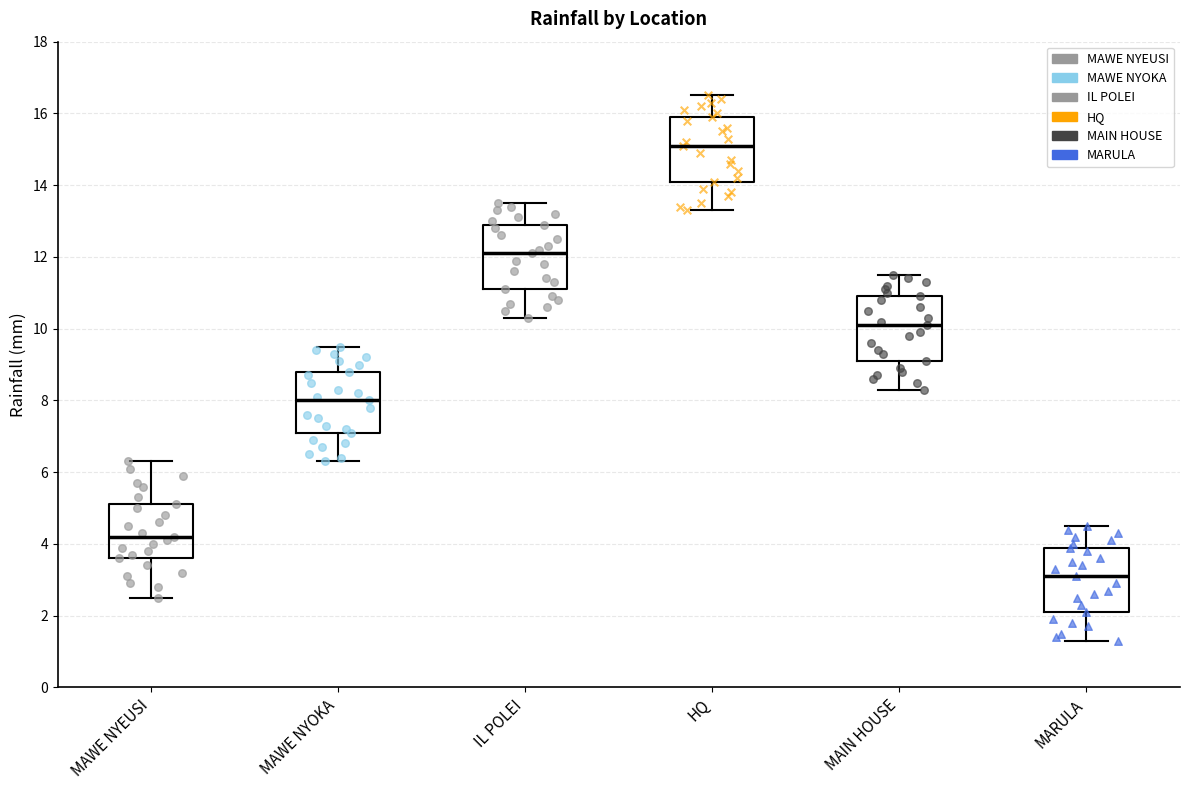

Where does the upper whisker of the box for MAWE NYOKA end on the y-axis? The values are not printed on the chart, so give them approximately, as read against the axis.

9.6